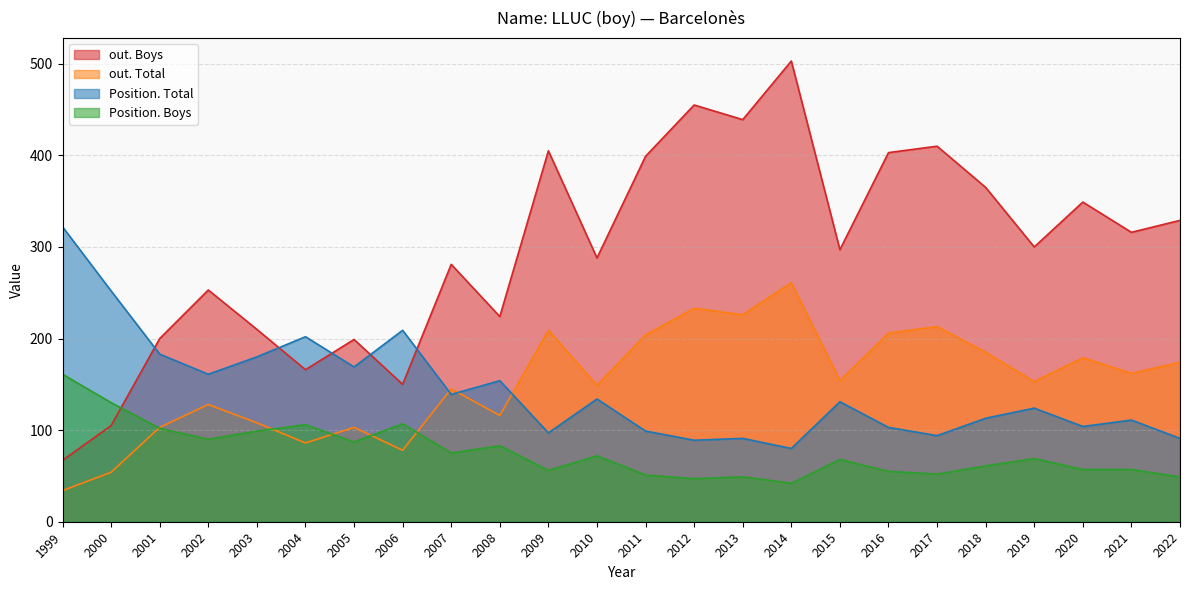

Which series has the widest spread of values?

out. Boys